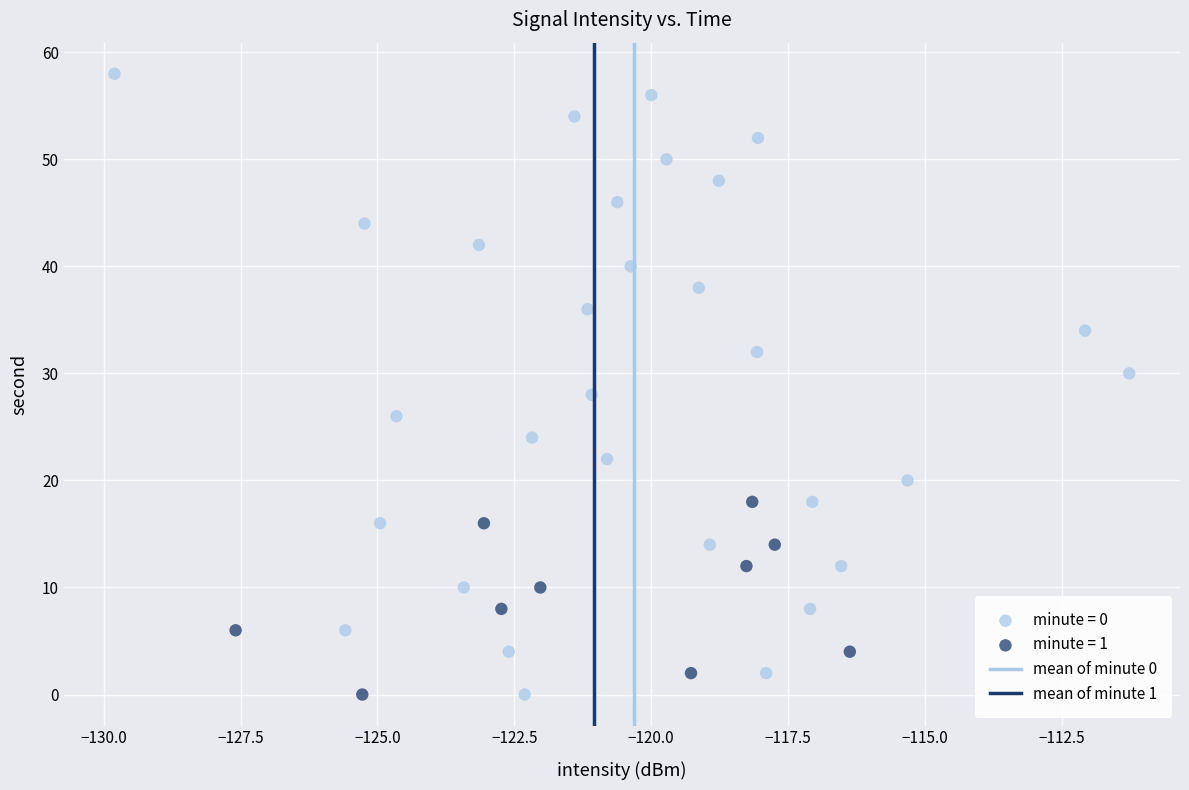

Which series has the widest spread of Y values?

minute = 0